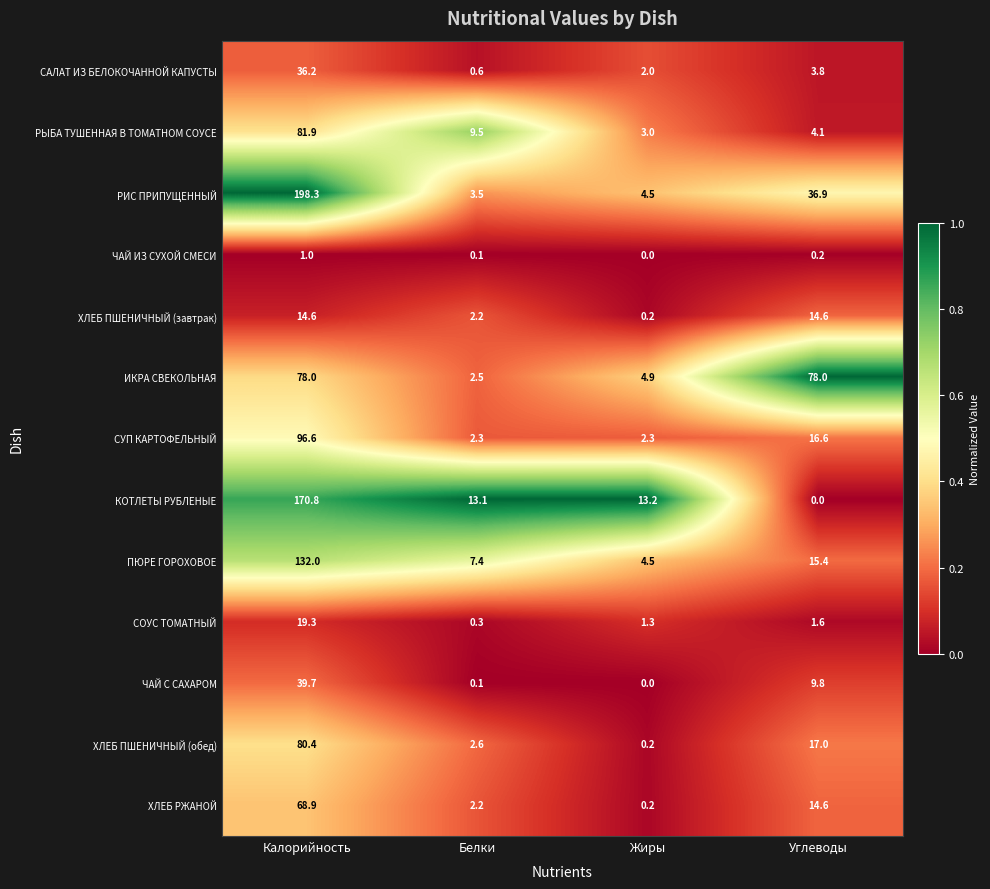

The value of ПЮРЕ ГОРОХОВОЕ at Калорийность is 132.0. True or false?

True